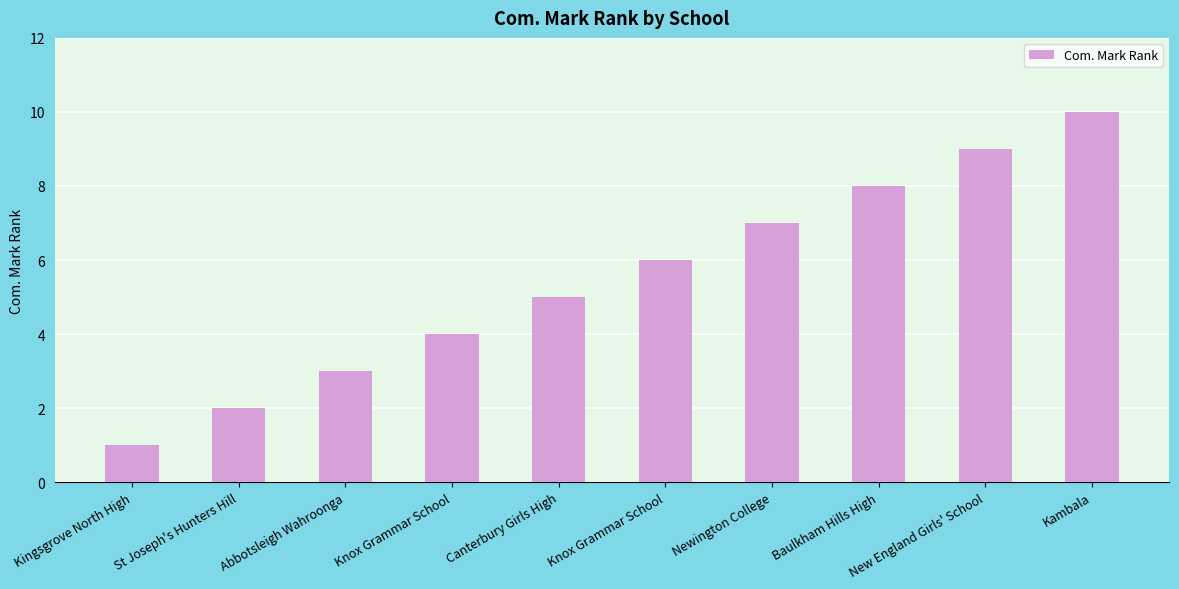

How many bars are there in total?

10